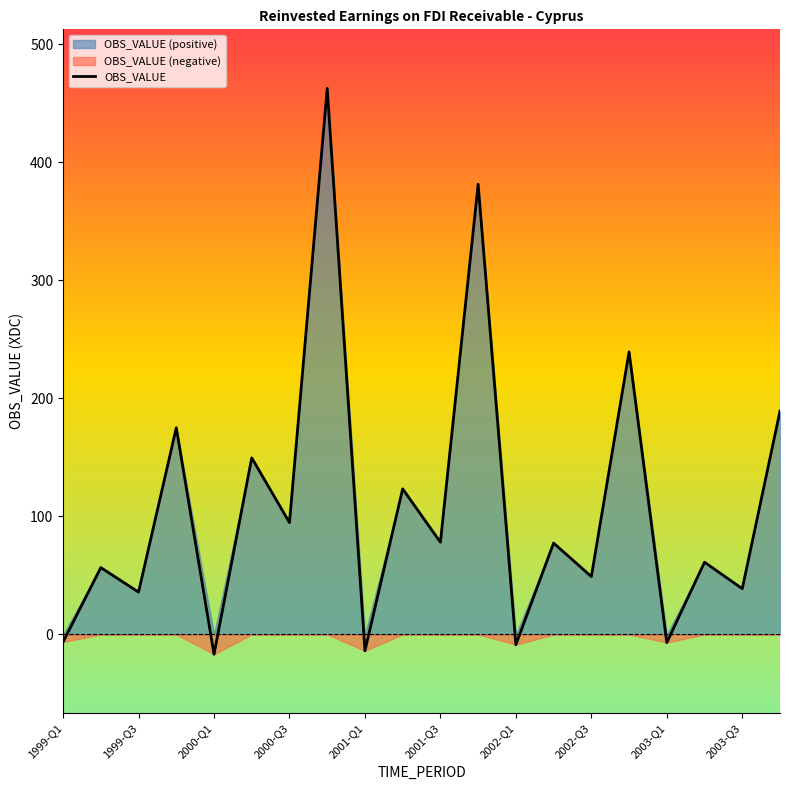

What is the minimum value for OBS_VALUE?

-16.8